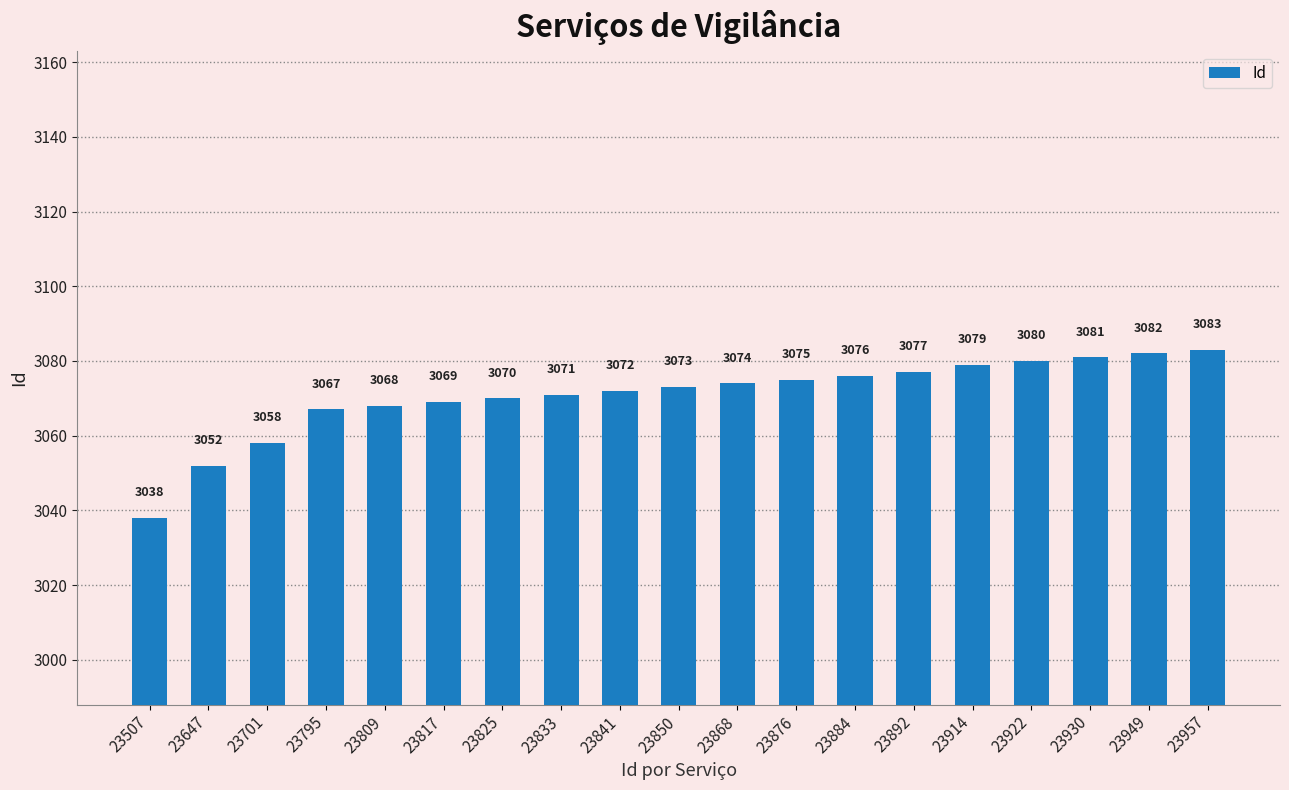

The value at 23647 is 954. True or false?

False